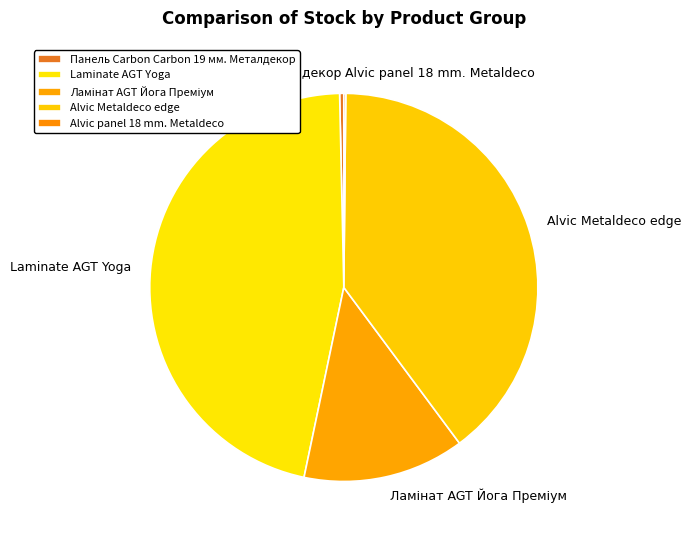

Is there a majority slice in this chart?

No